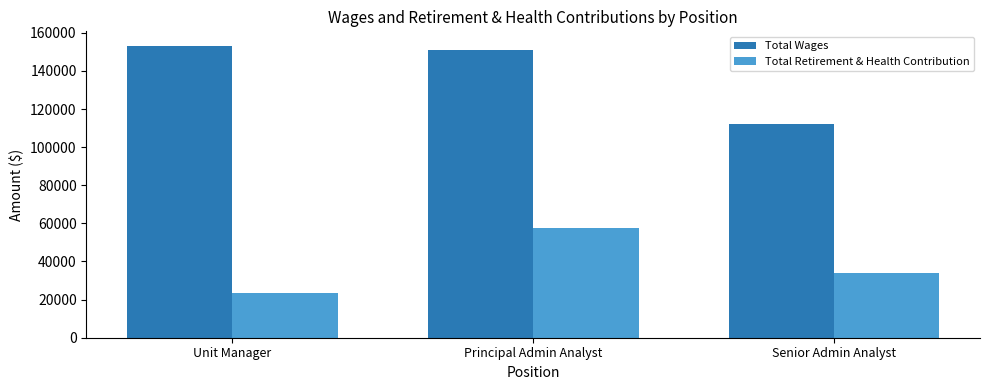

List the labels in order of Total Wages value, smallest first.

Senior Admin Analyst, Principal Admin Analyst, Unit Manager